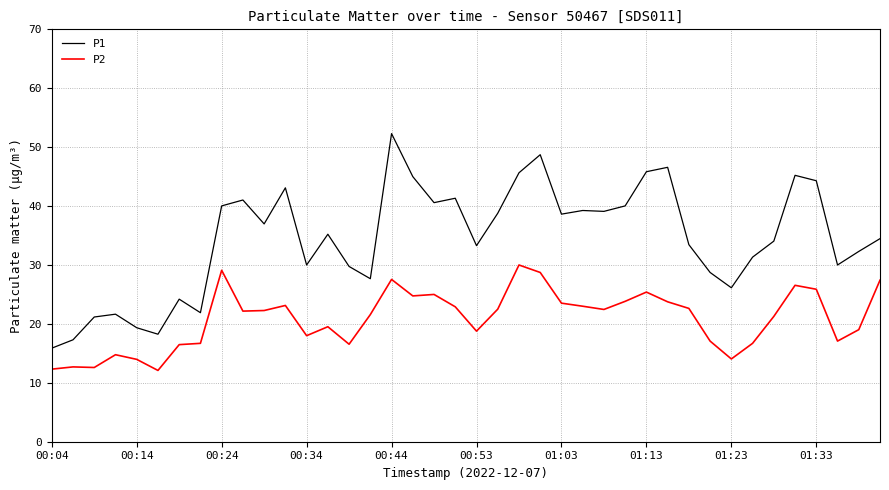

True or false: P2 and P1 intersect in this chart.

False